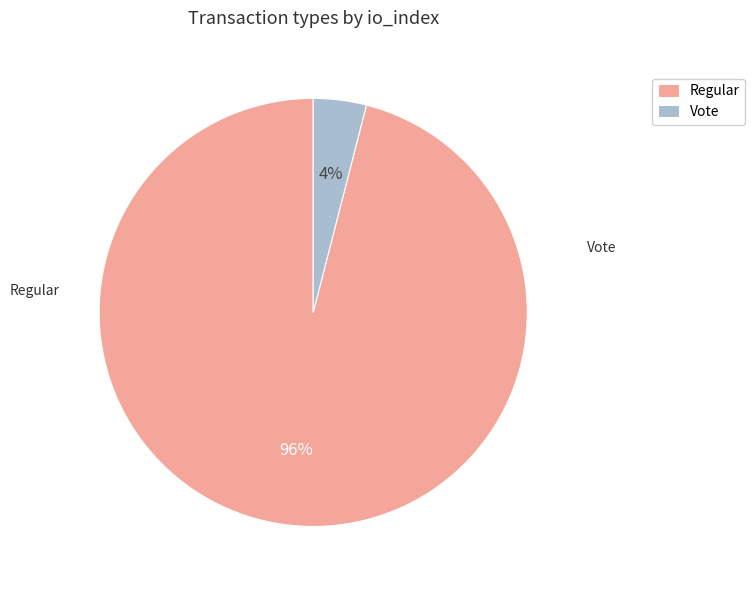

To the nearest percent, what percentage of the pie is Vote?

4%